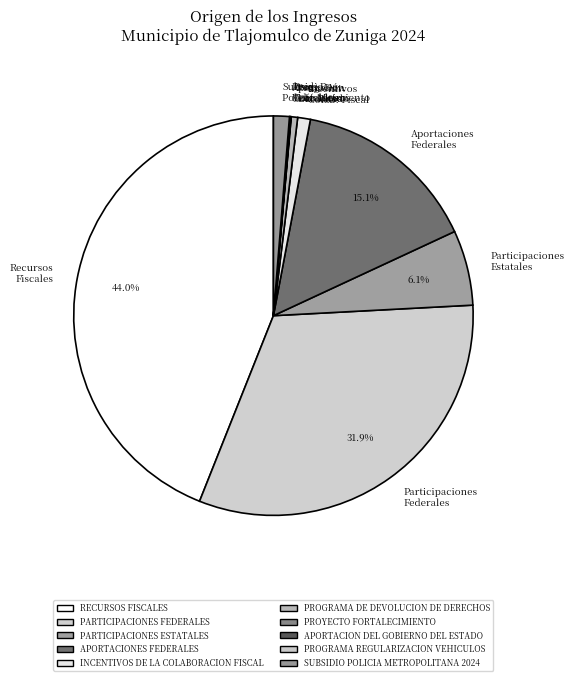

Between PROGRAMA REGULARIZACION VEHICULOS and SUBSIDIO POLICIA METROPOLITANA 2024, which is larger?

SUBSIDIO POLICIA METROPOLITANA 2024